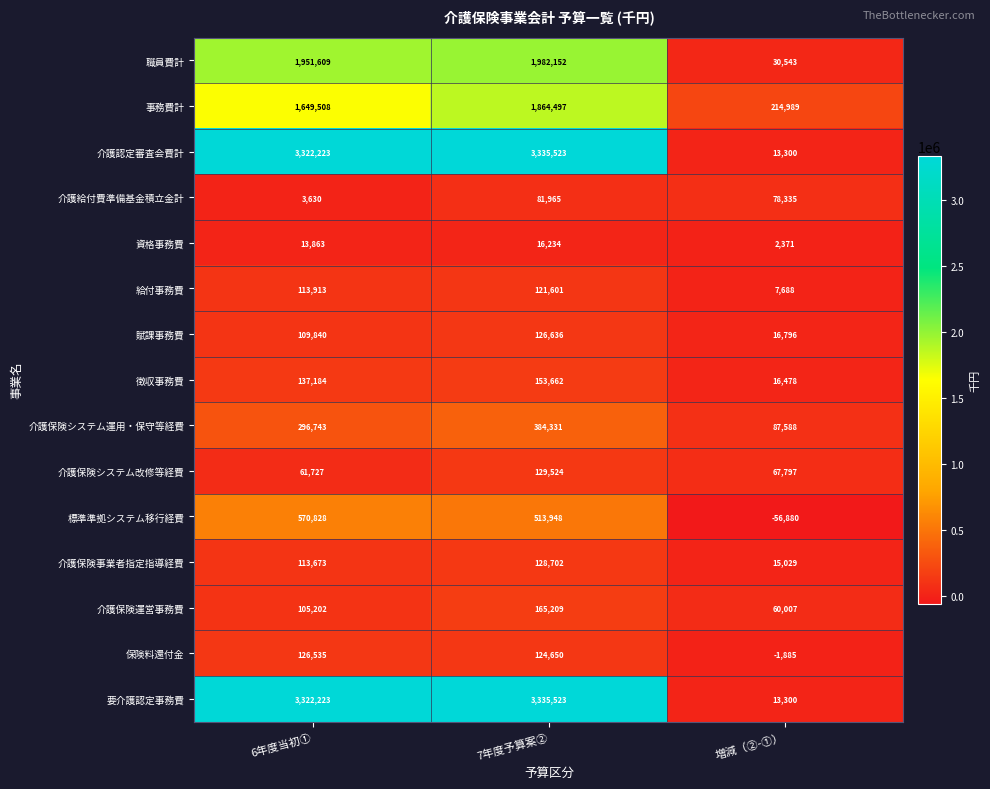

Which label corresponds to the largest value in the chart?

7年度予算案②